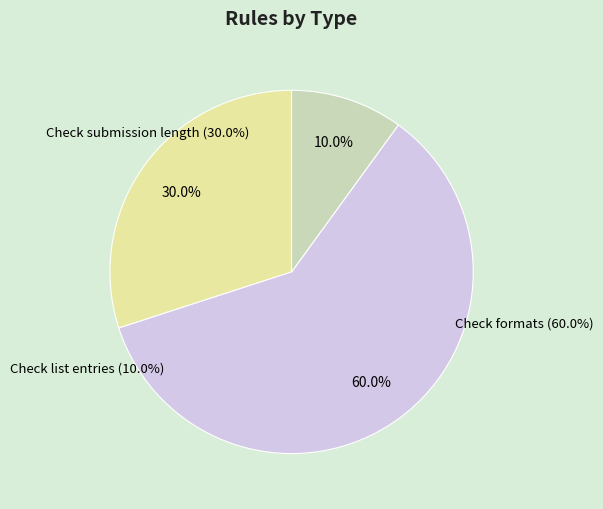

Rank the categories by value from lowest to highest.

Check list entries, Check submission length, Check formats